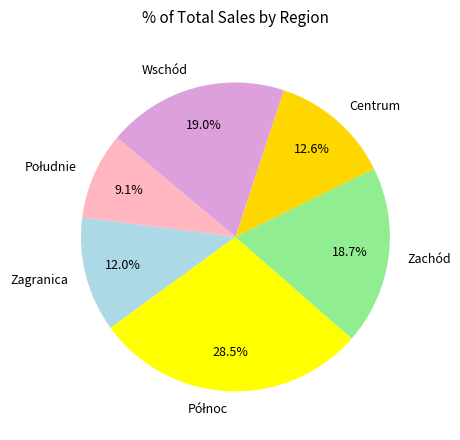

What portion of the pie excludes Centrum?

87.4%